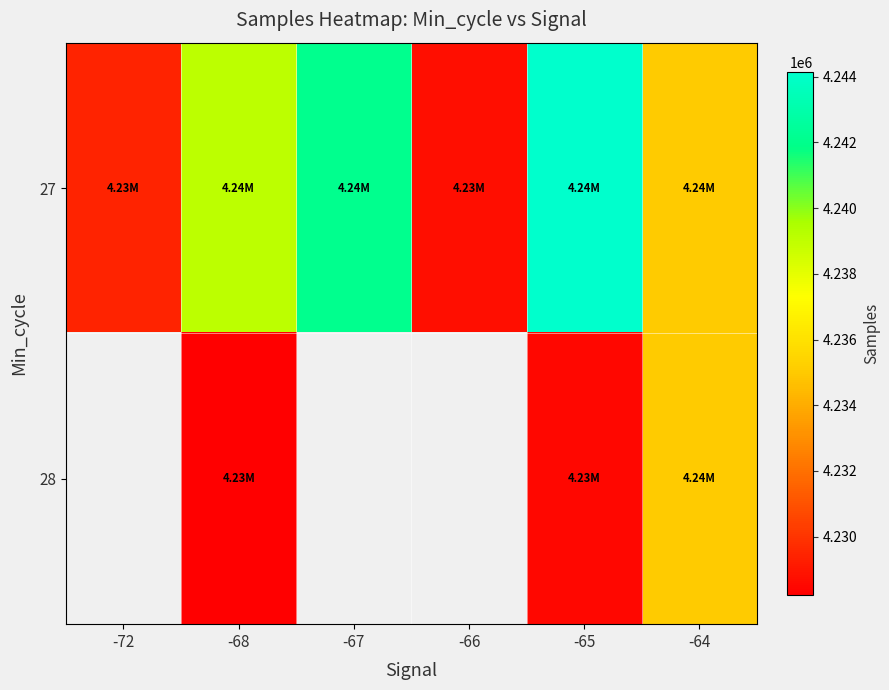

What is the lowest value of the 27 series?

4228748.5